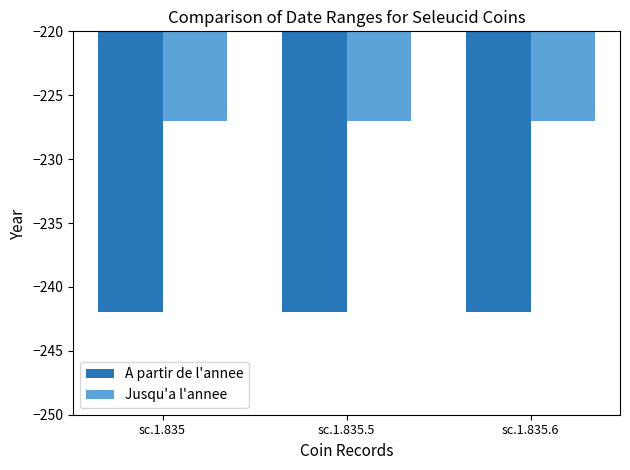

The Jusqu'a l'annee series shows -333 at sc.1.835.5. True or false?

False